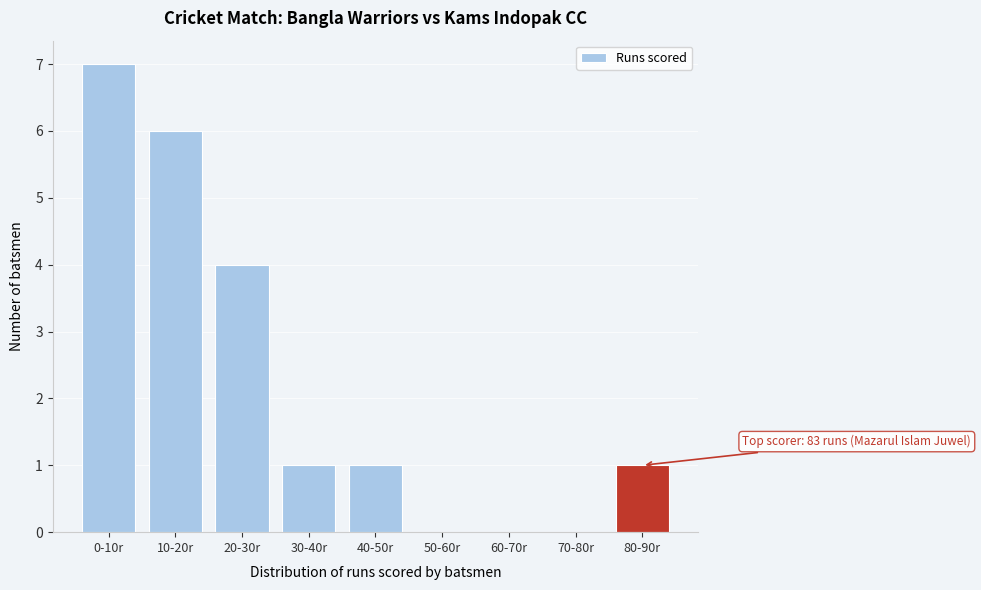

Reading left to right, what are all the values shown in this chart?

0-10r=7	10-20r=6	20-30r=4	30-40r=1	40-50r=1	50-60r=0	60-70r=0	70-80r=0	80-90r=1